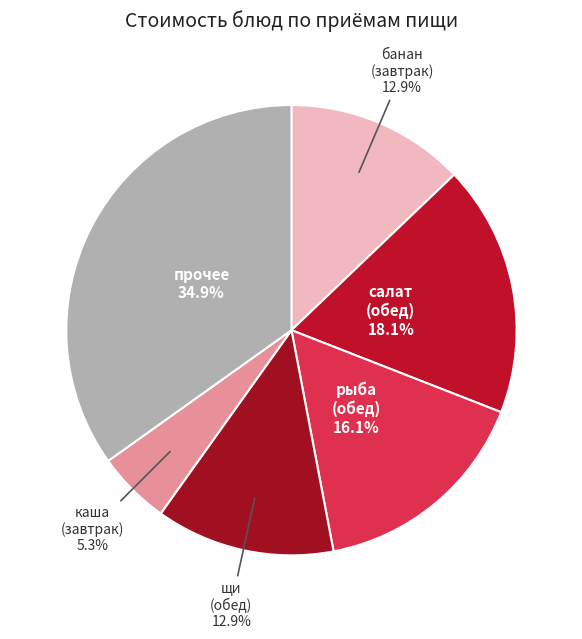

How many slices are in this pie chart?

6